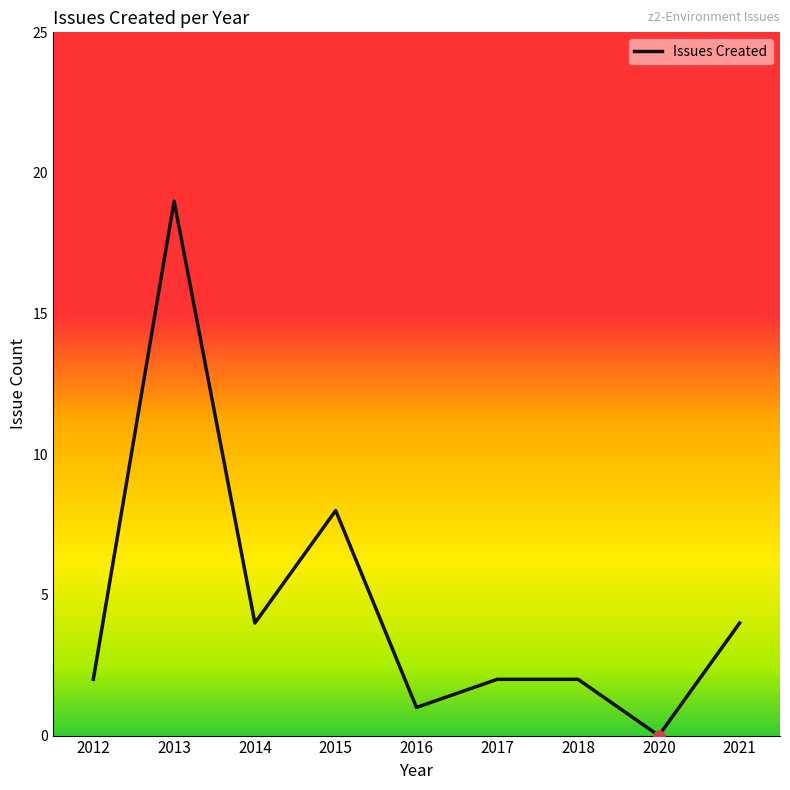

True or false: the data shows 5 at 2015.

False